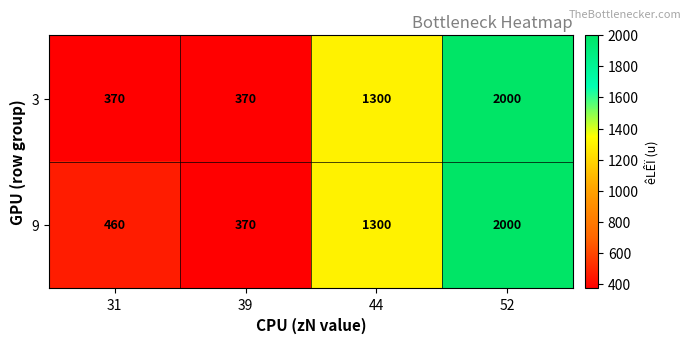

At 31, list the series in order from largest to smallest.

9, 3